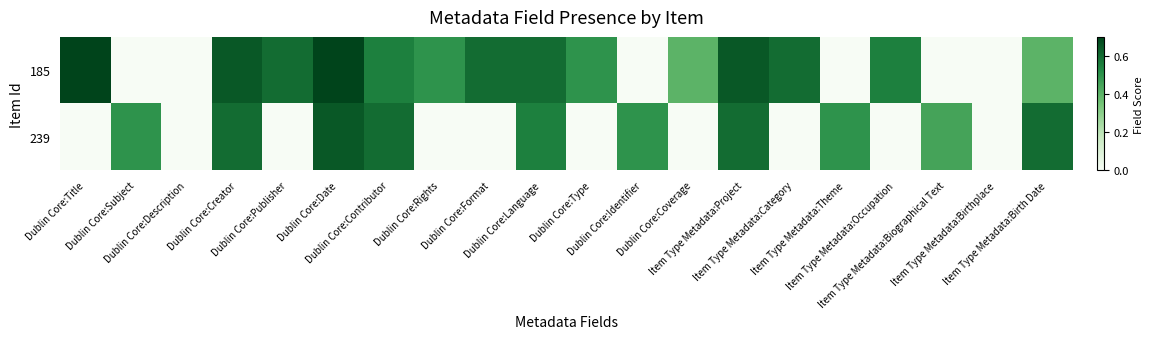

Which series has the largest total across all categories?

185